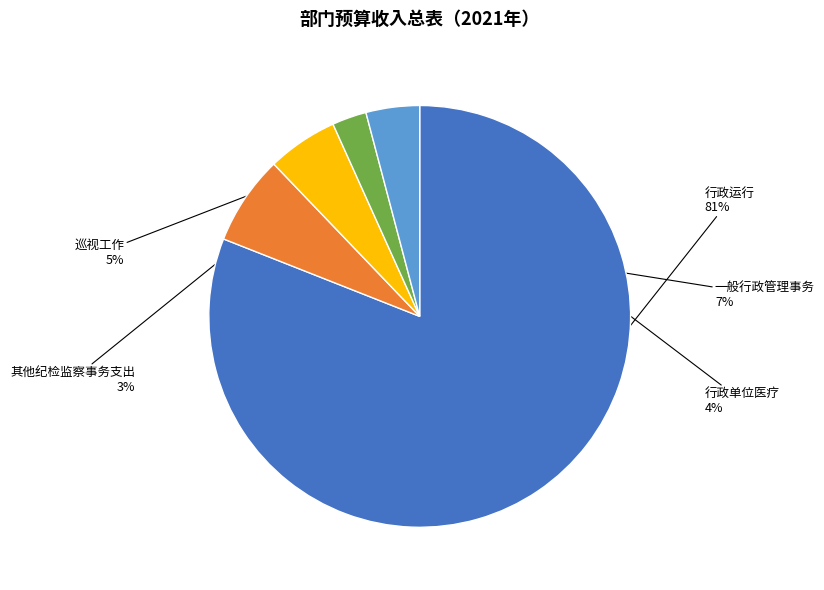

True or false: 一般行政管理事务 accounts for 7% of the total.

True